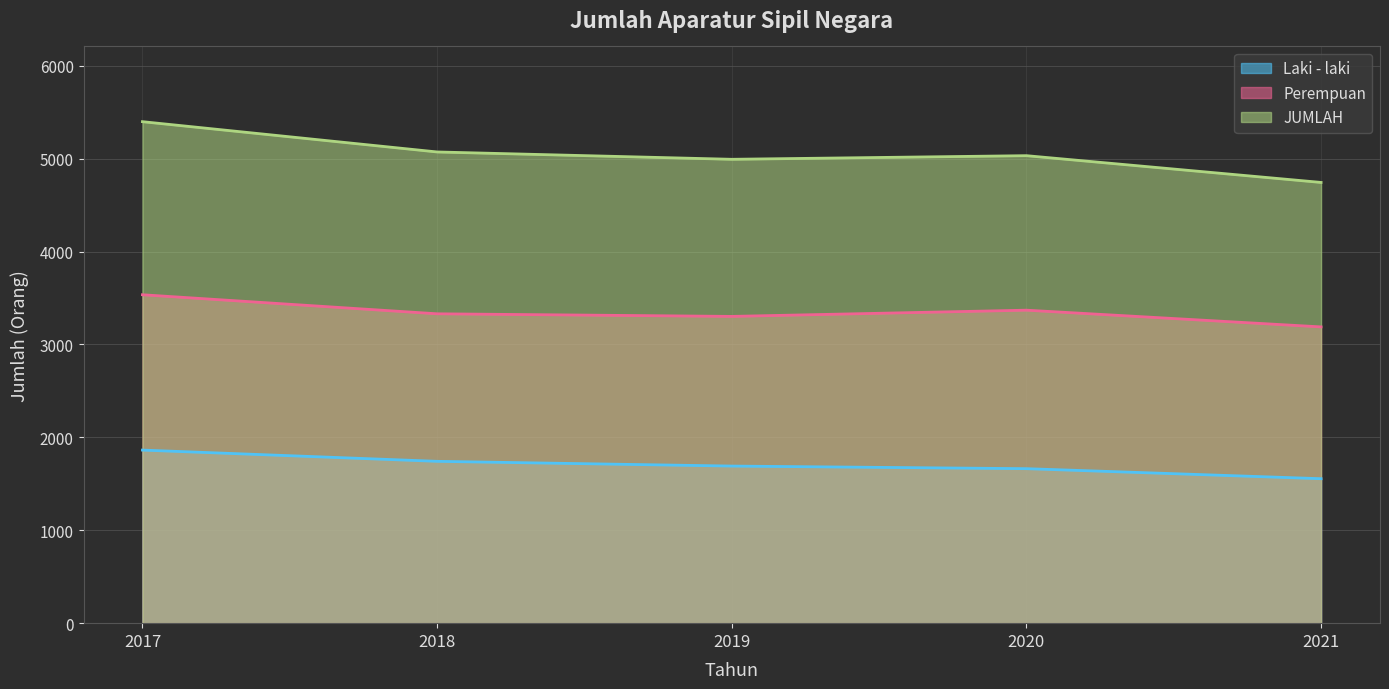

Between 2021 and 2020, which is larger?

2020